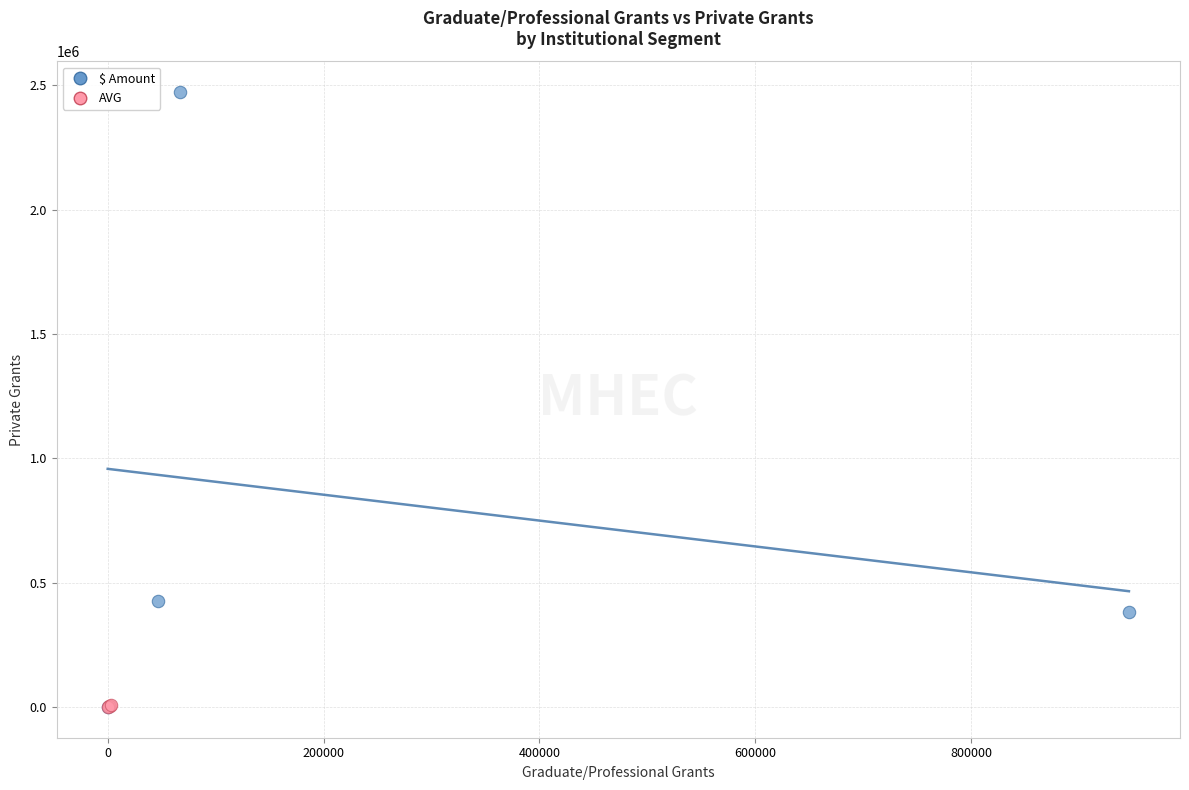

Which series has the largest Y range (max minus min)?

$ Amount